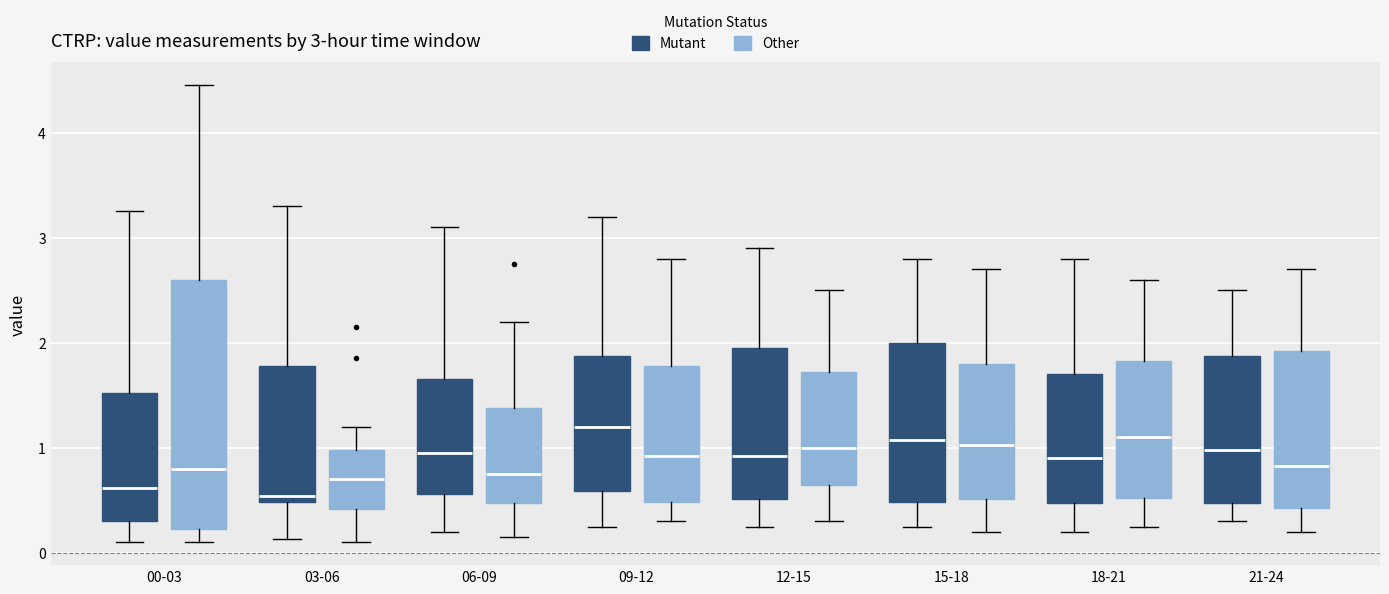

Which box is the tallest, from its lower edge to its upper edge?

00-03 (Other)